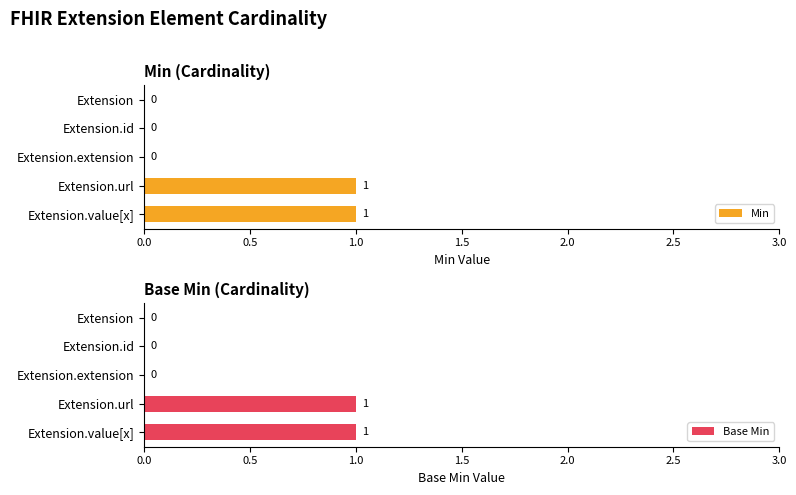

What is the sum of the Base Min values at 1.0 and 2.0?

1